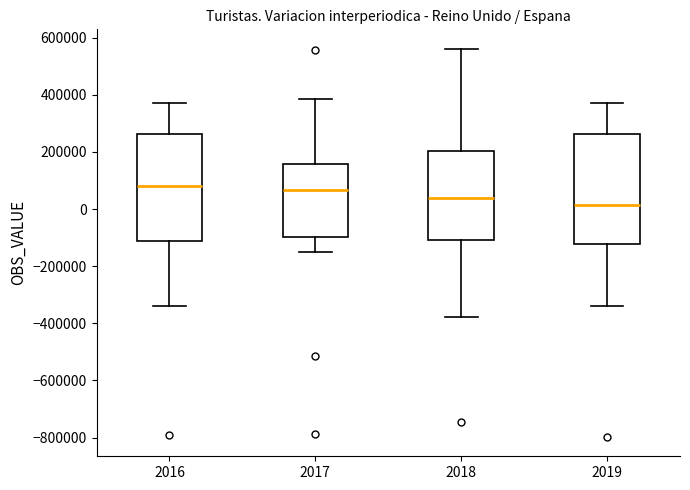

Reading left to right, transcribe this box plot: for each box, give where its median line is, the range the box spans, and where its two whiskers end, as read against the y-axis. The values are not printed on the chart, so give them approximately, as read against the axis.

2016: median 80000, box -120000 to 260000, whiskers -340000 to 380000
2017: median 60000, box -100000 to 160000, whiskers -160000 to 380000
2018: median 40000, box -100000 to 200000, whiskers -380000 to 560000
2019: median 20000, box -120000 to 260000, whiskers -340000 to 380000